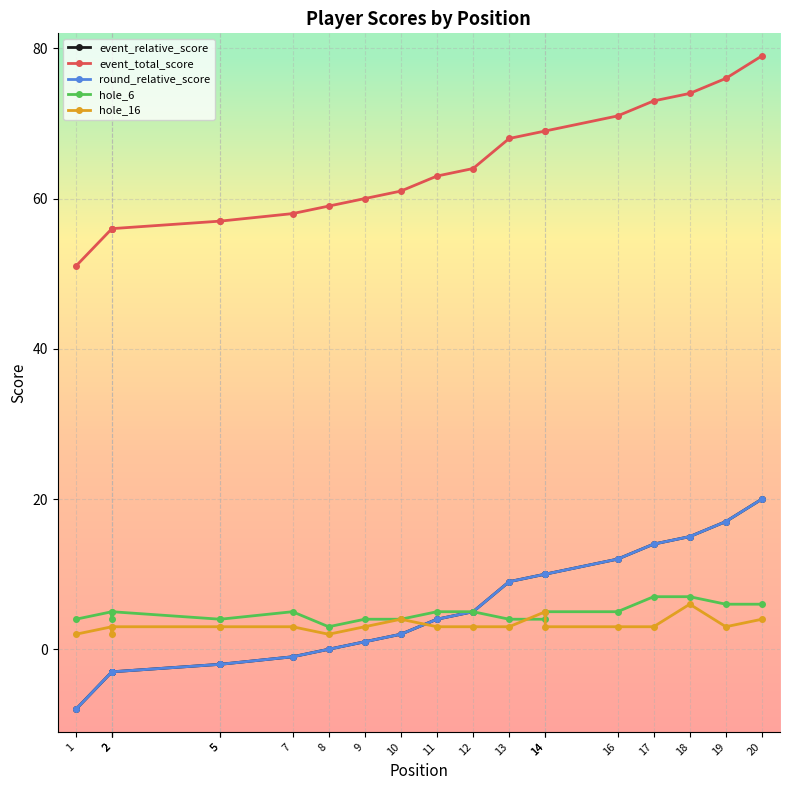

Reading right to left, list all the values displayed in this chart.

event_relative_score: 20	17	15	14	12	10	10	9	5	4	2	1	0	-1	-2	-2	-3	-3	-3	-8
event_total_score: 79	76	74	73	71	69	69	68	64	63	61	60	59	58	57	57	56	56	56	51
round_relative_score: 20	17	15	14	12	10	10	9	5	4	2	1	0	-1	-2	-2	-3	-3	-3	-8
hole_6: 6	6	7	7	5	5	4	4	5	5	4	4	3	5	4	4	5	4	5	4
hole_16: 4	3	6	3	3	3	5	3	3	3	4	3	2	3	3	3	3	2	3	2